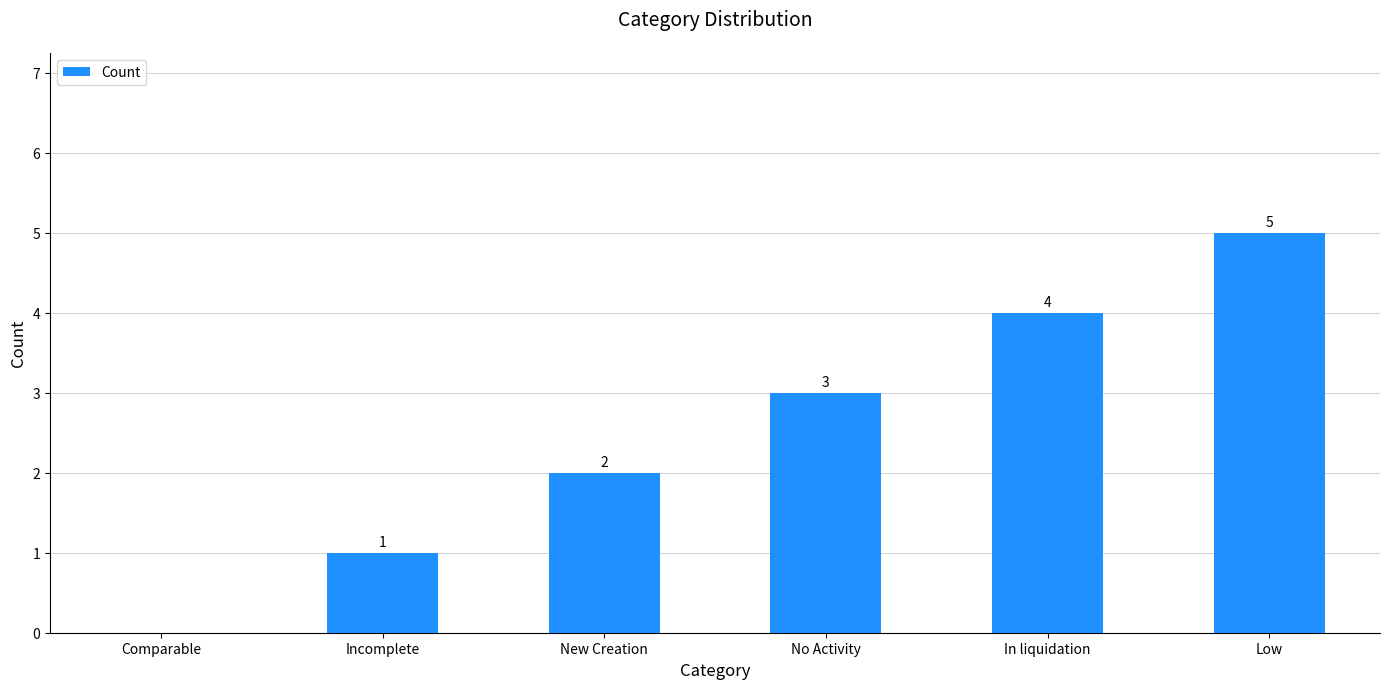

Which label corresponds to the largest value in the chart?

Low